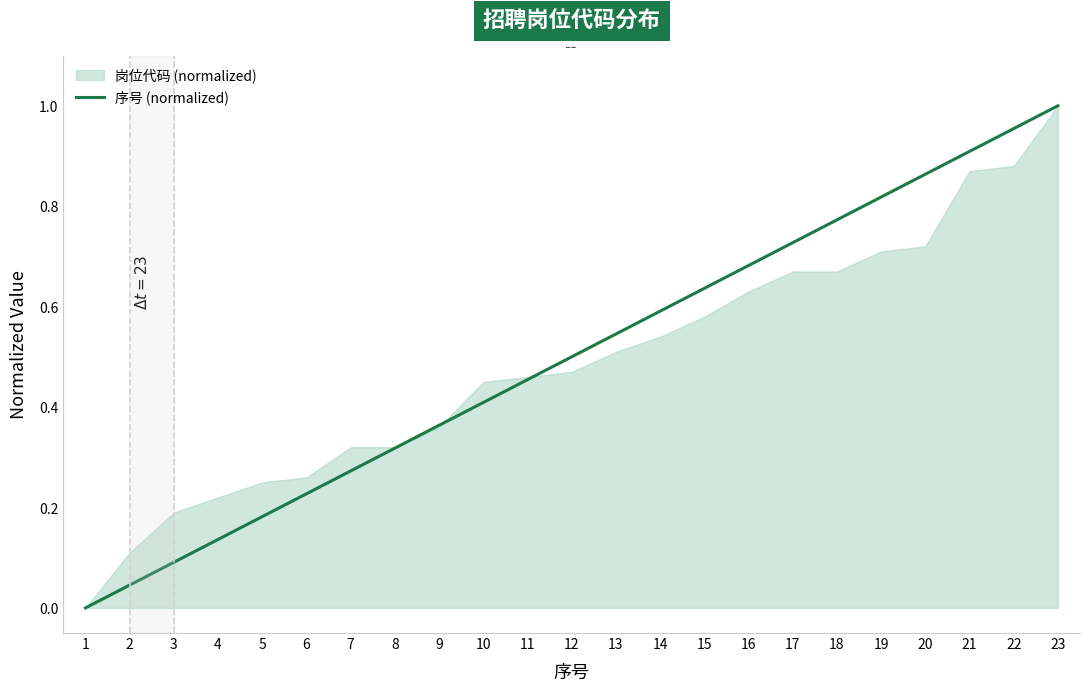

True or false: the data has more than 0 interior local peaks.

False